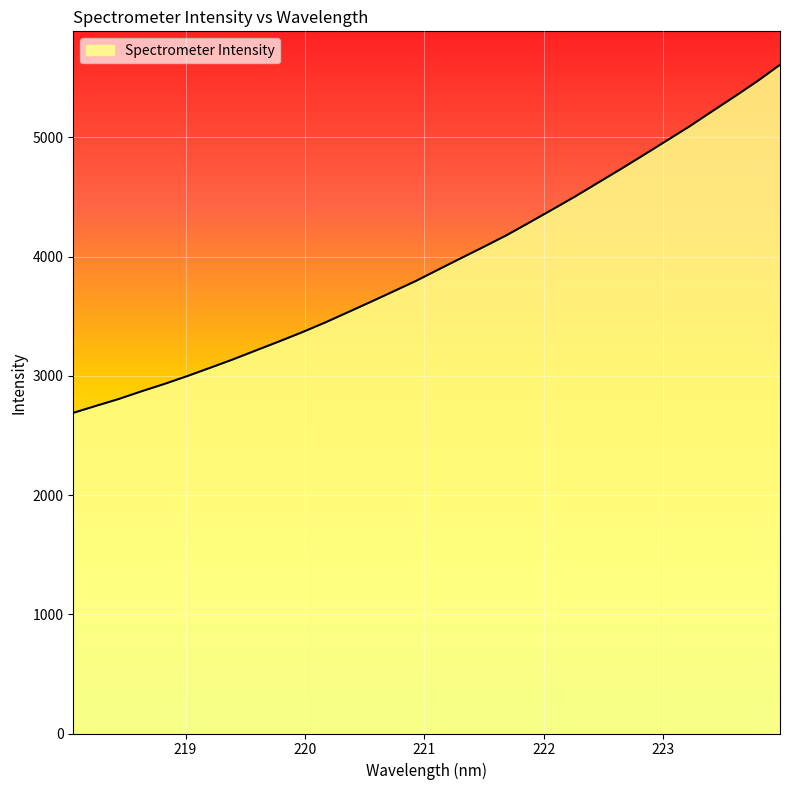

How many values are below 3891?

16